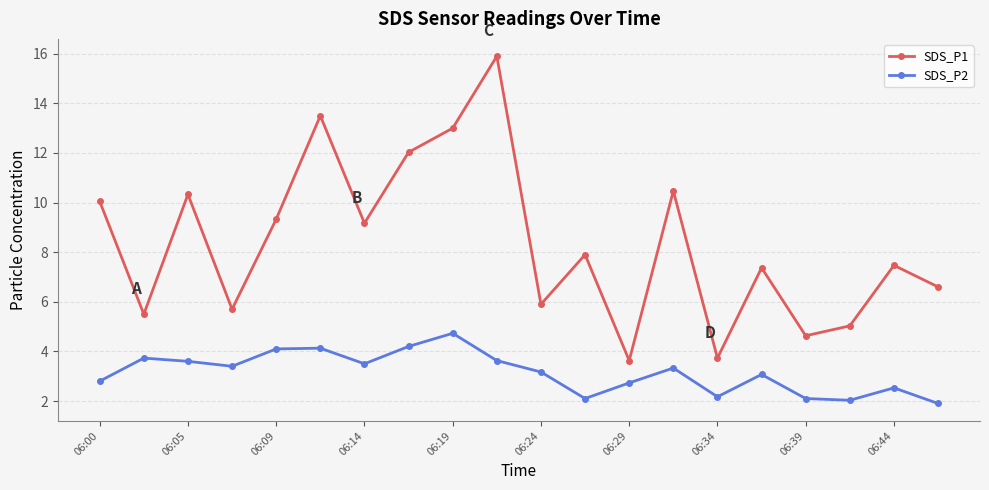

How many series are shown in this chart?

2